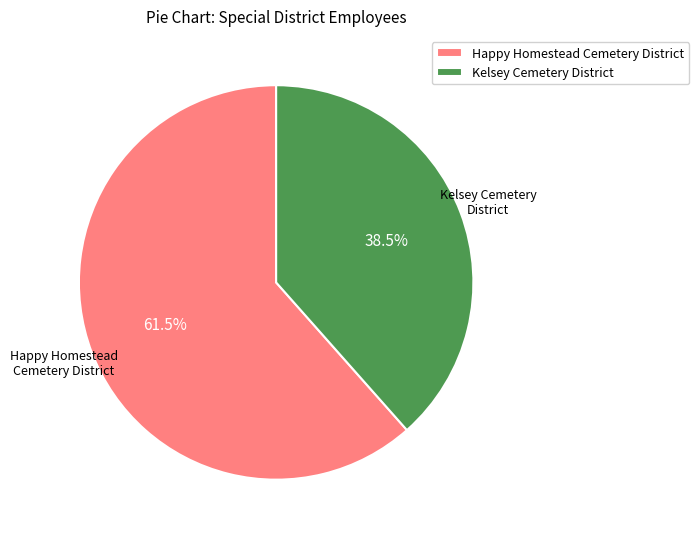

What percentage is NOT represented by Kelsey Cemetery District?

61.5%